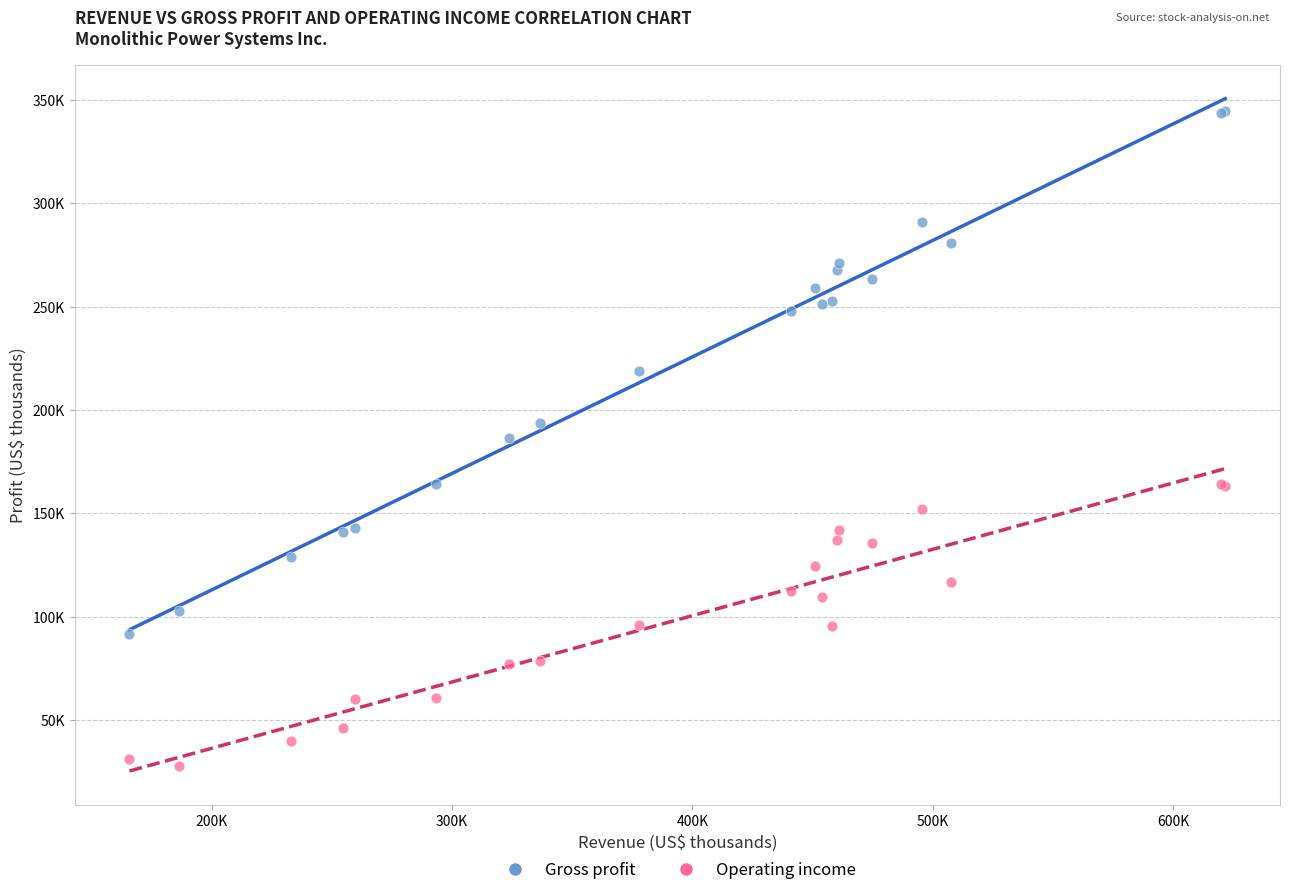

Which series contains the lowest Y value?

Operating income